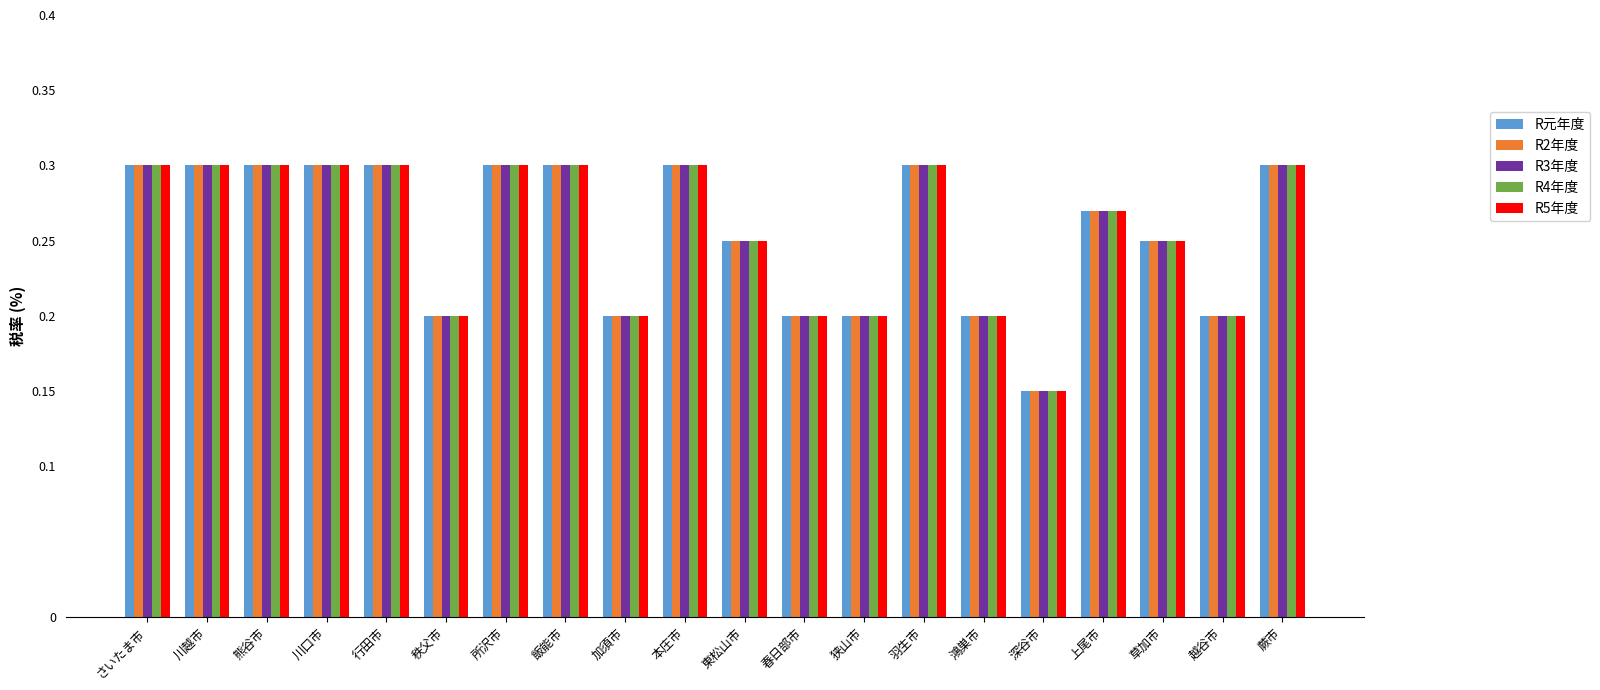

The value of R5年度 at 本庄市 is 0.1. True or false?

False